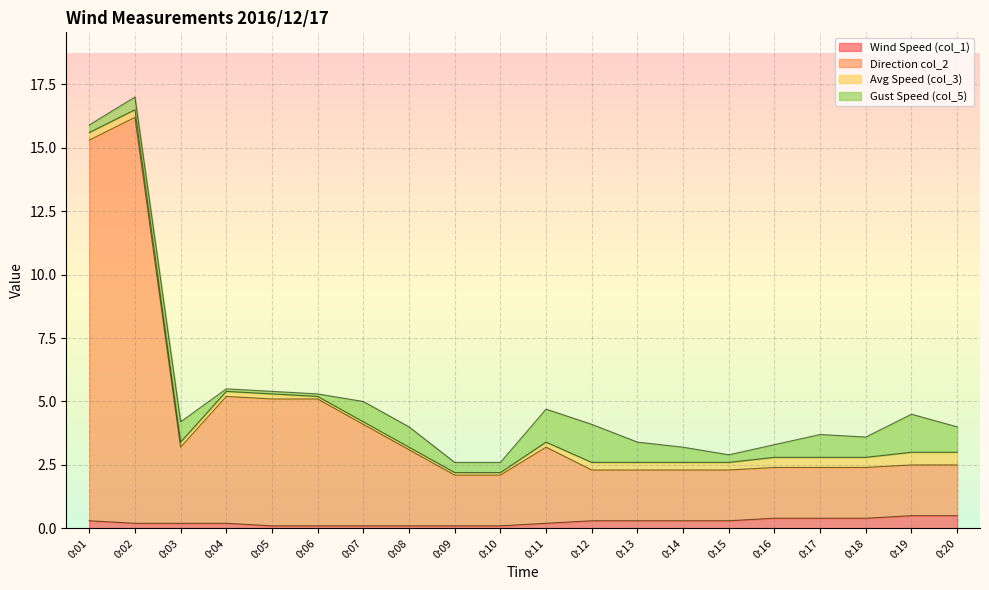

What is the sum of the Wind Speed (col_1) values at 0:10 and 0:16?

0.5